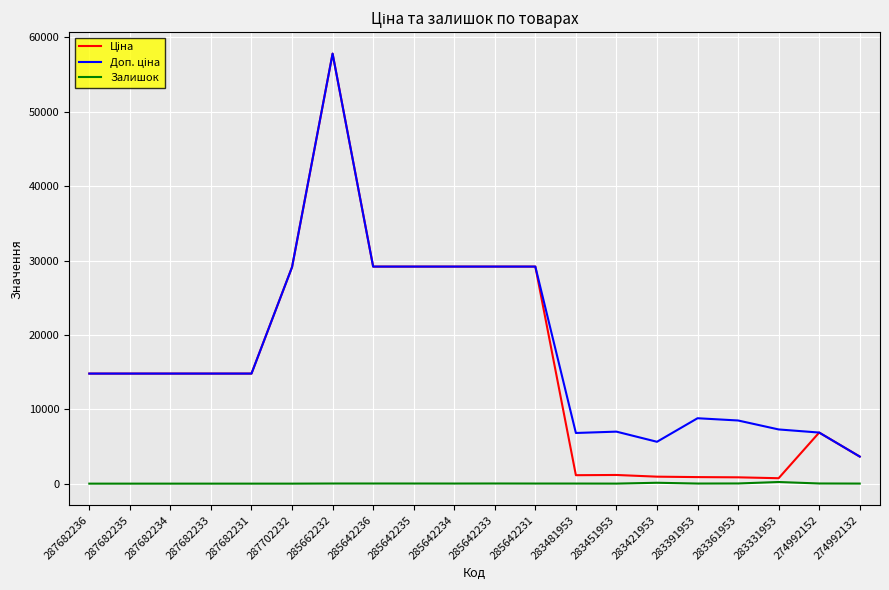

Is it true that Залишок equals 13.0 at 283391953?

True